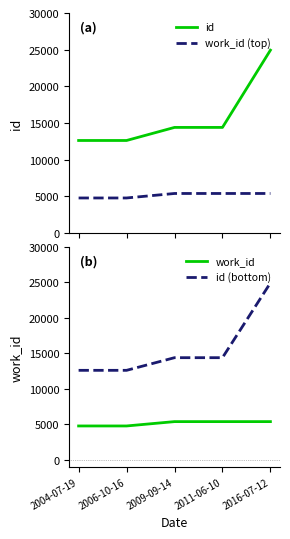

Is the value of id at 2016-07-12 greater than the value of work_id at 2009-09-14?

Yes